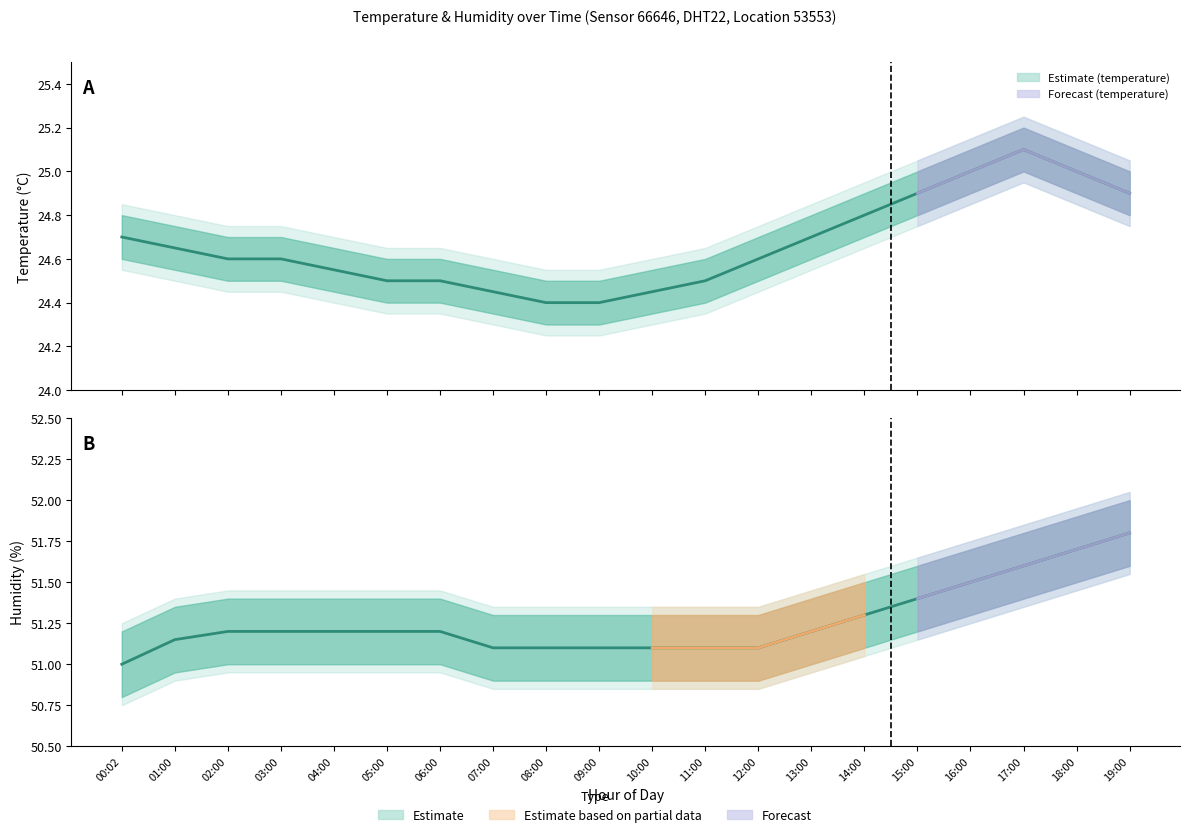

Does the chart display data point markers on the line(s)?

No